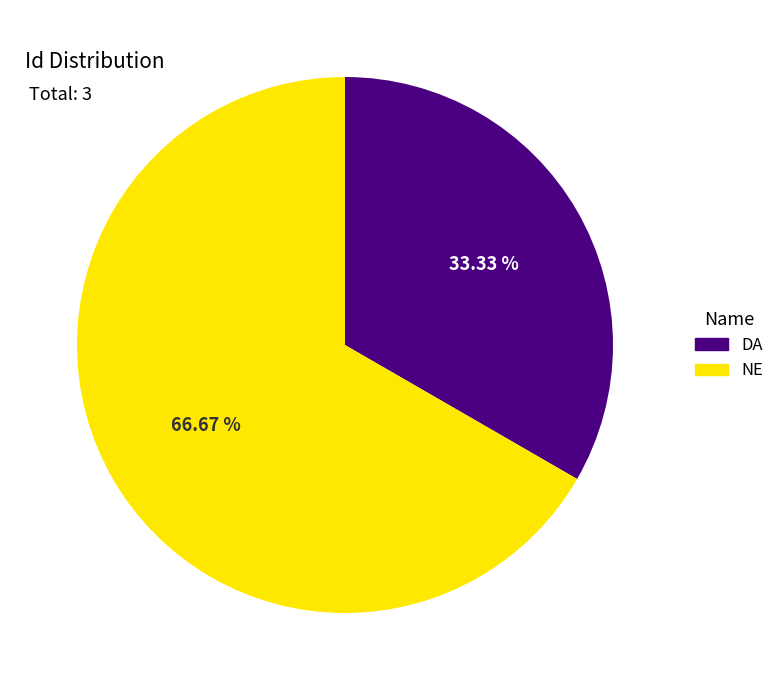

To the nearest percent, what percentage of the pie is DA?

33%